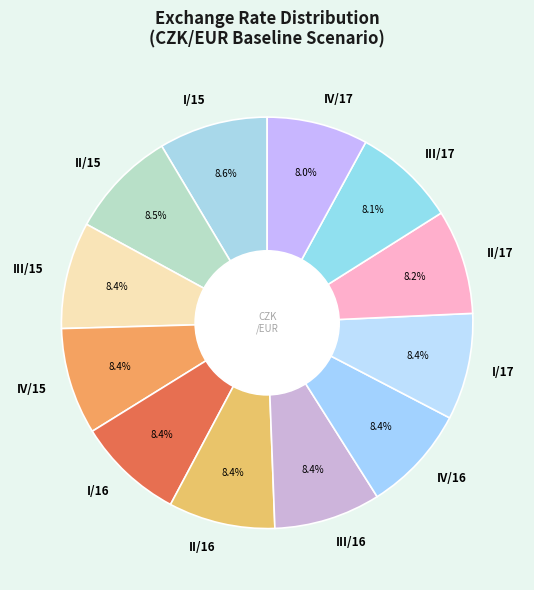

To the nearest percent, what is the difference between the largest and smallest slice percentages?

1%